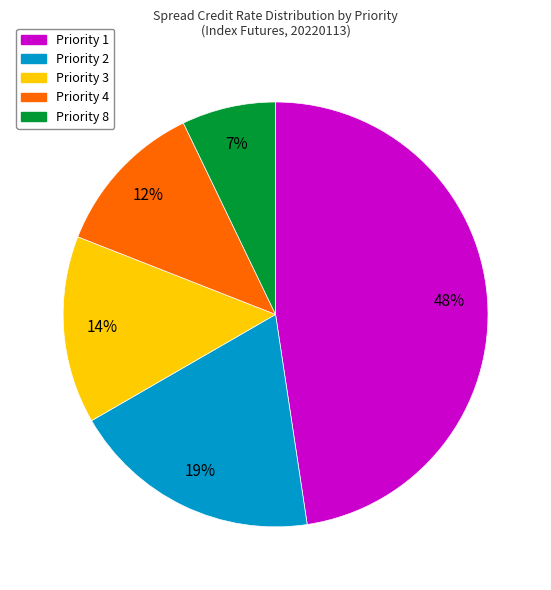

Rank the categories by value from lowest to highest.

Priority 8, Priority 4, Priority 3, Priority 2, Priority 1